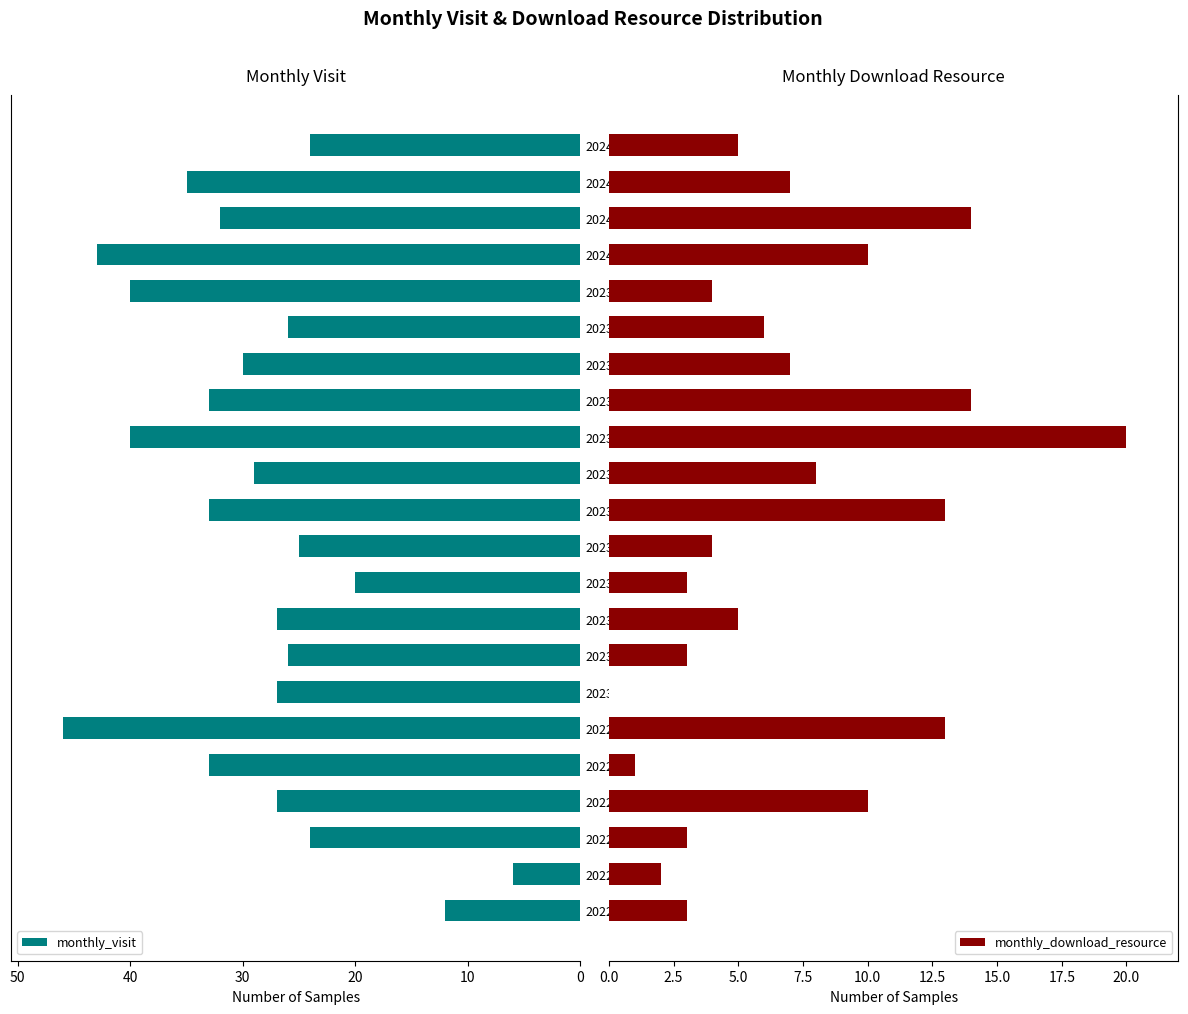

What is the average value of the monthly_visit series?

29